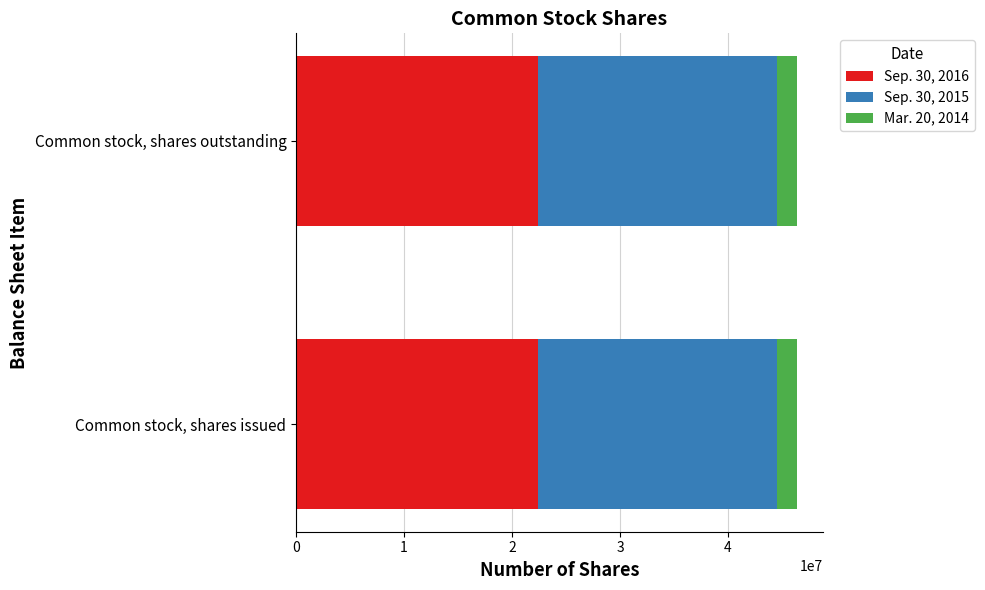

What is the total value across all series at Common stock, shares outstanding?

46436984